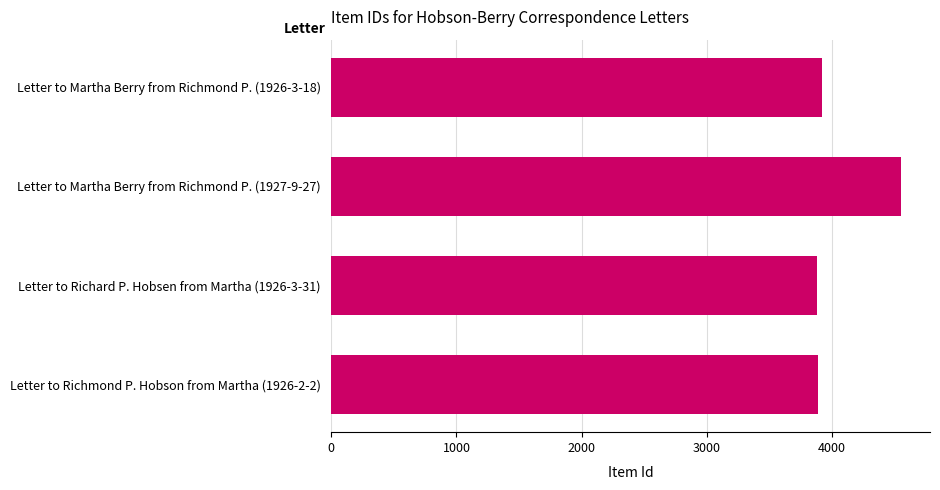

What is the sum of all values?

16243